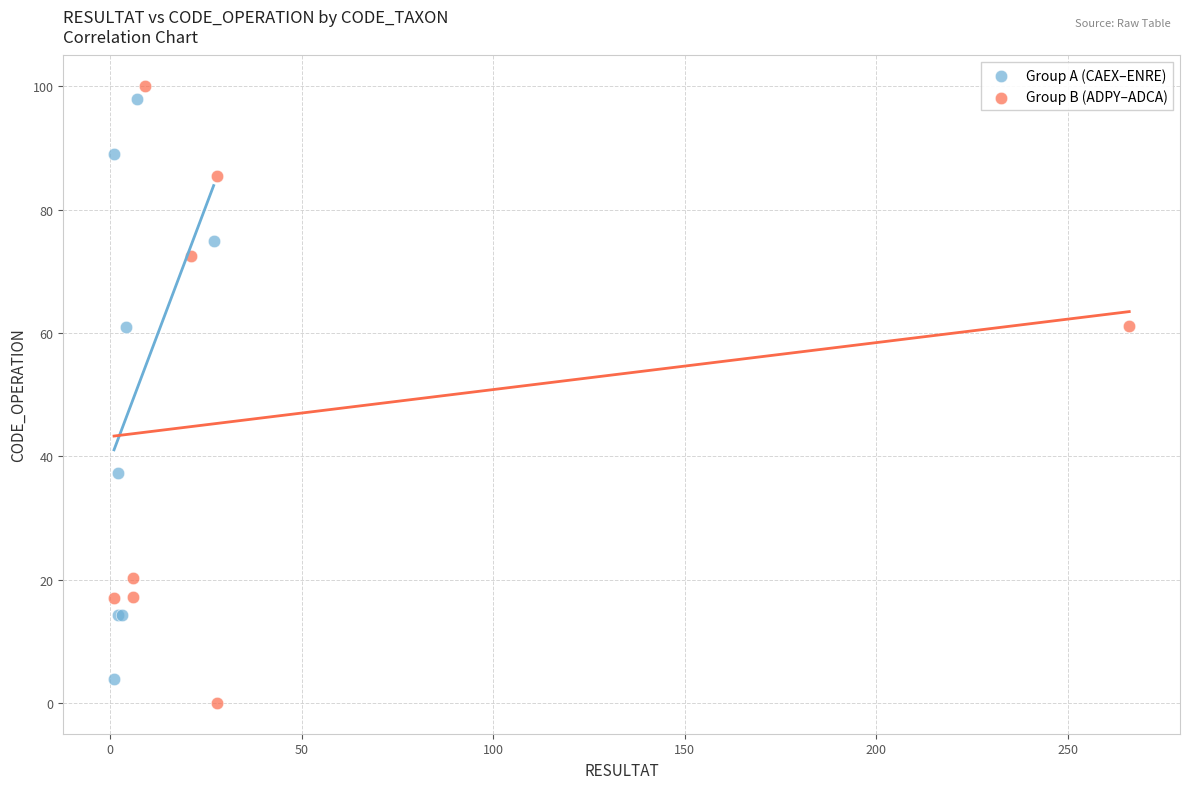

Which series contains the highest Y value?

Group B (ADPY–ADCA)